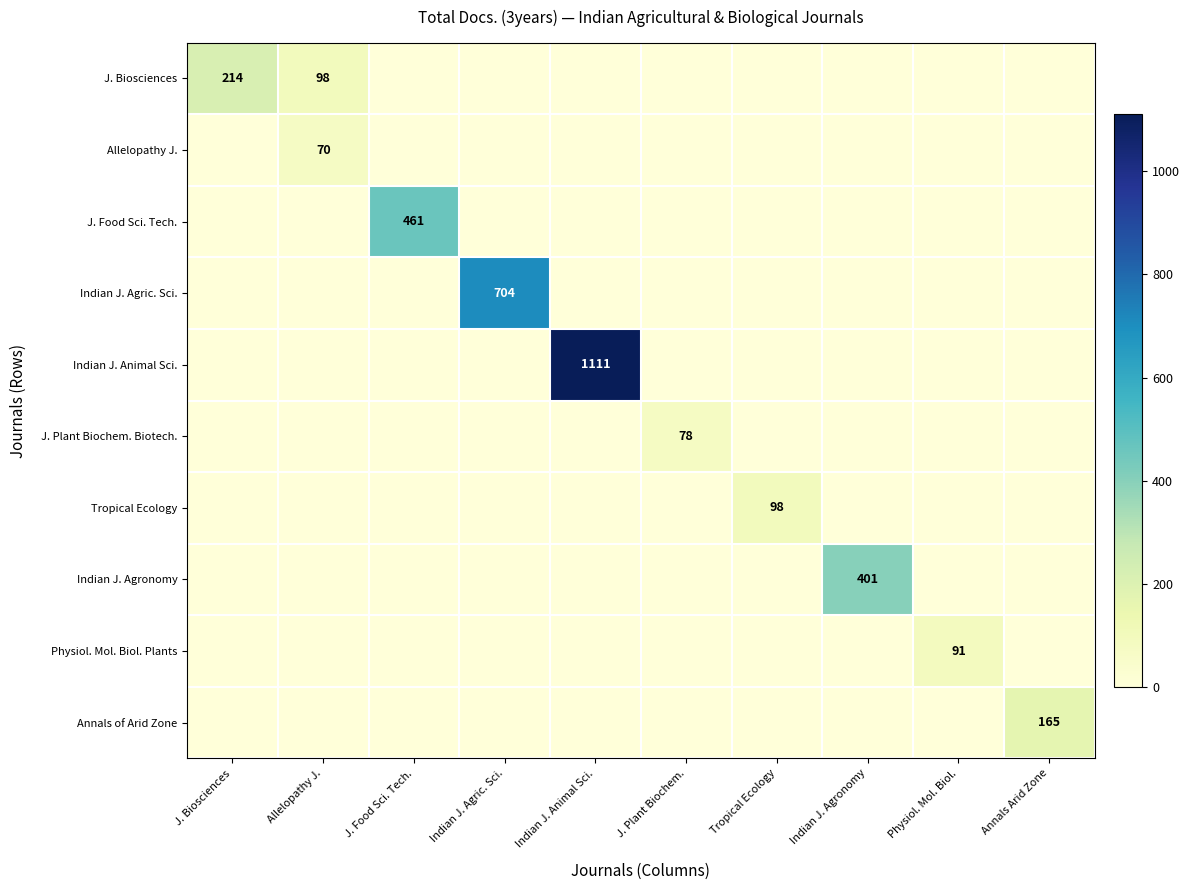

Which series has the largest total across all categories?

Indian J. Animal Sci.